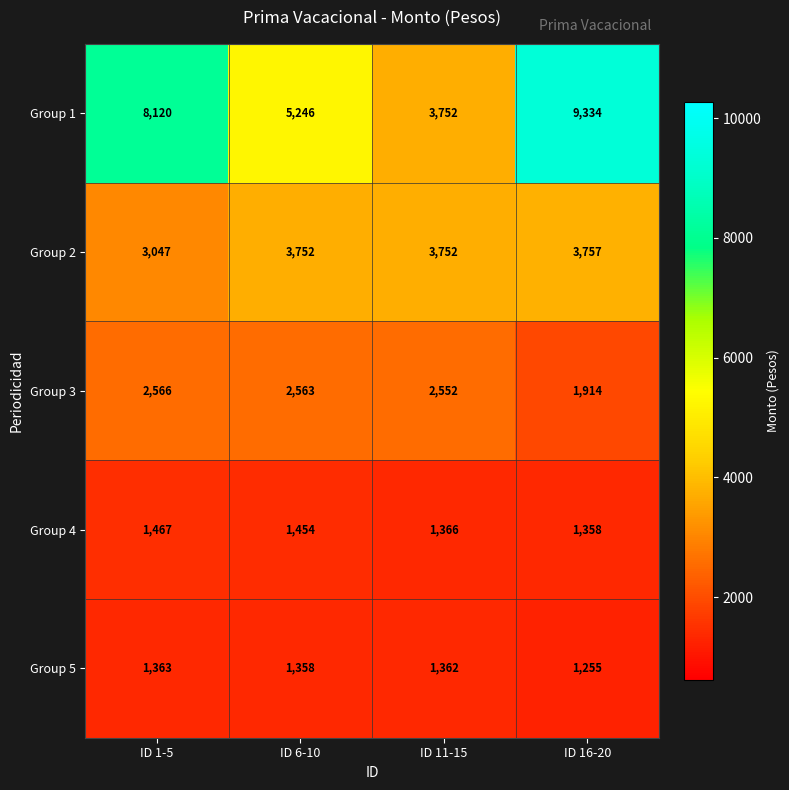

Read the Group 3 value at ID 1-5, to the nearest 10.

2570